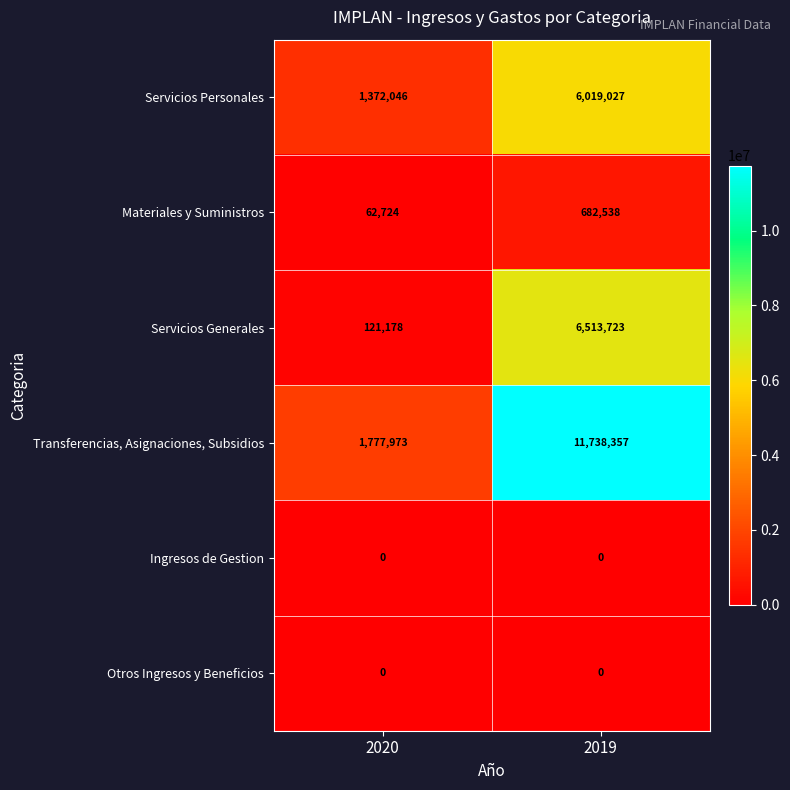

What is the difference between the maximum and minimum values in the Servicios Generales series?

6392545